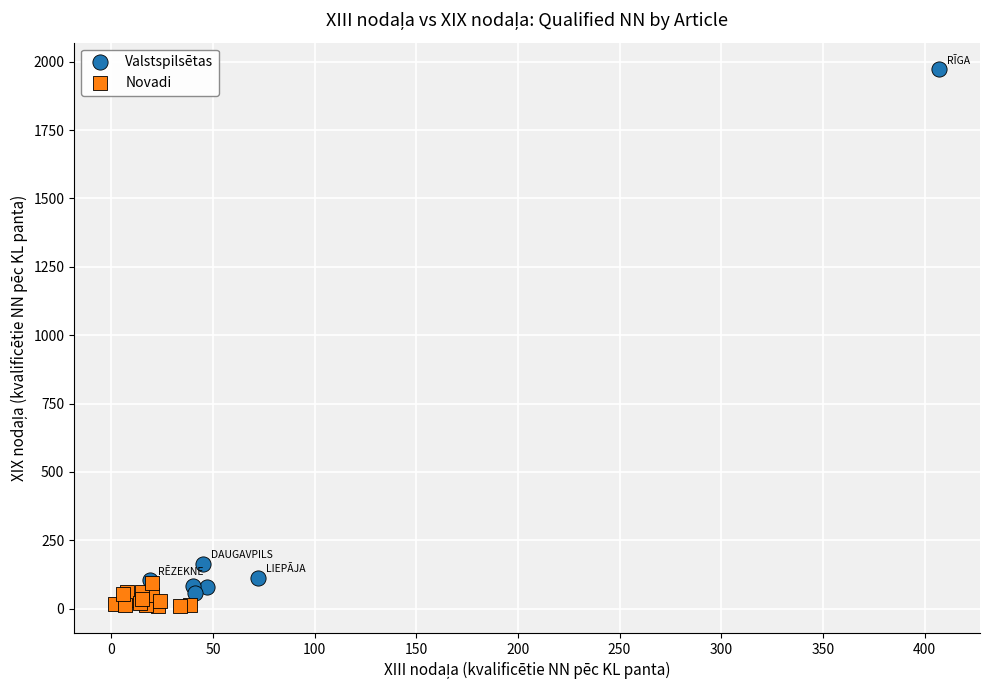

Which series reaches the maximum Y coordinate?

Valstspilsētas